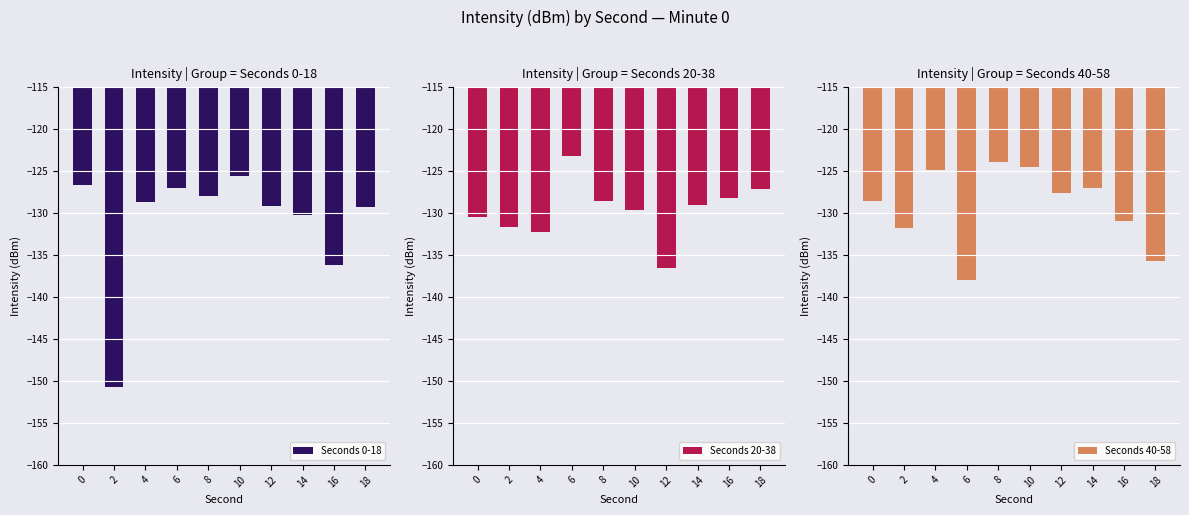

Rank the series at 16 from lowest to highest value.

Seconds 0-18, Seconds 40-58, Seconds 20-38